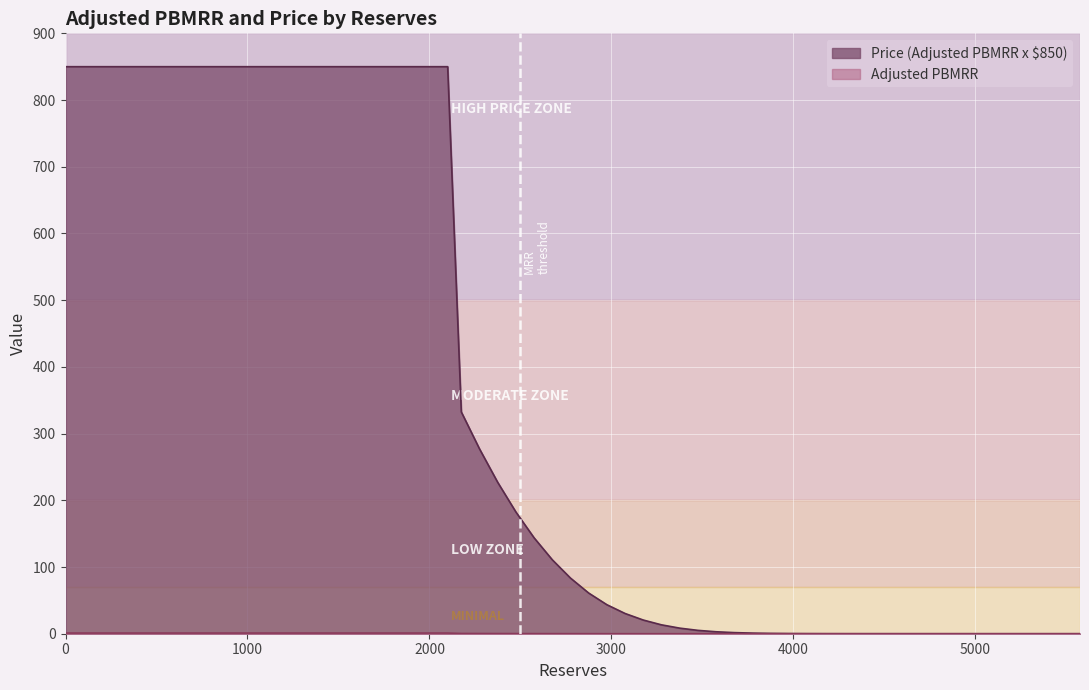

True or false: Adjusted PBMRR and Price (Adjusted PBMRR x $850) cross at least once.

False